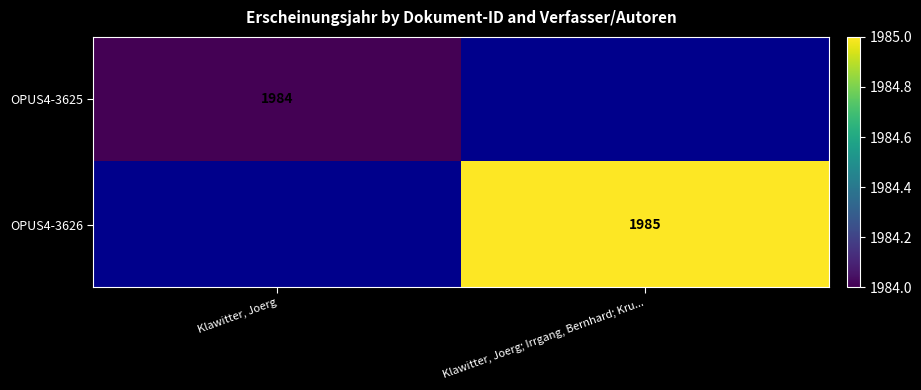

The value of OPUS4-3626 at Klawitter, Joerg; Irrgang, Bernhard; Kru... is 855. True or false?

False